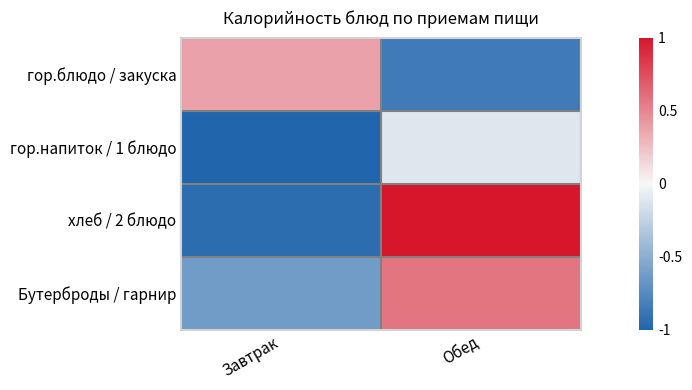

At which category does the chart reach its minimum across all series?

Завтрак